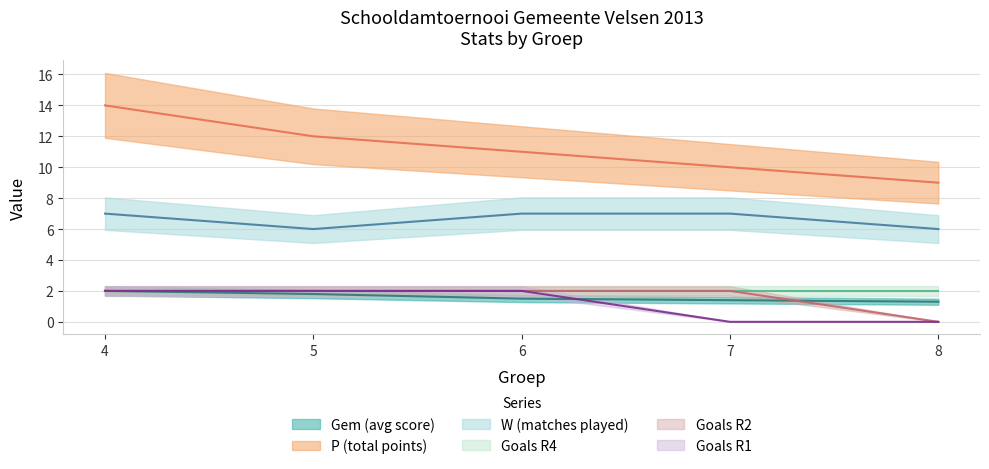

True or false: Goals R2 and Goals R1 intersect in this chart.

False